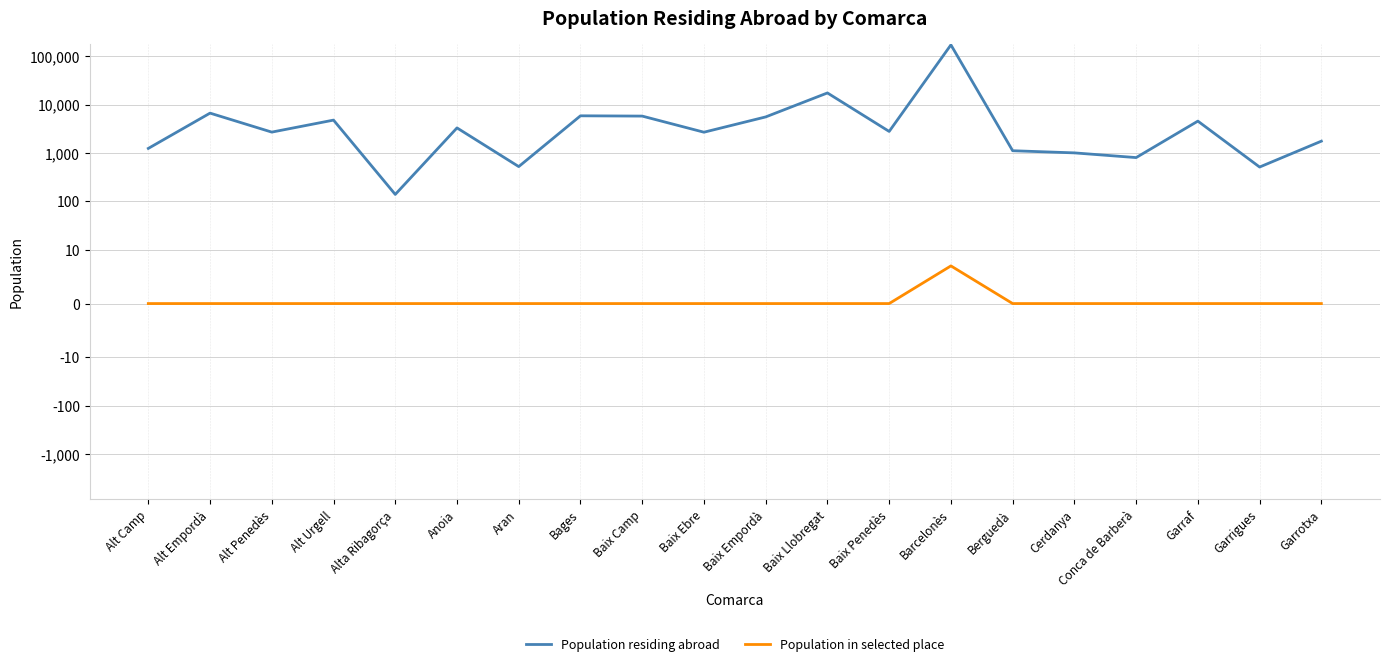

True or false: Population residing abroad and Population in selected place intersect in this chart.

False